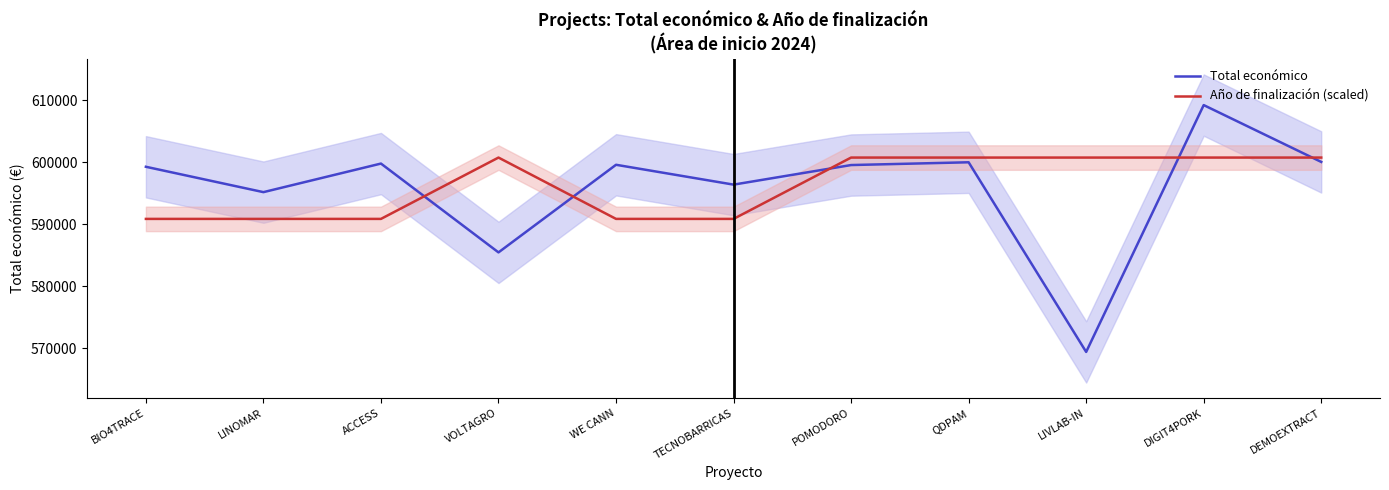

At which category is the sum across all series the highest?

DIGIT4PORK